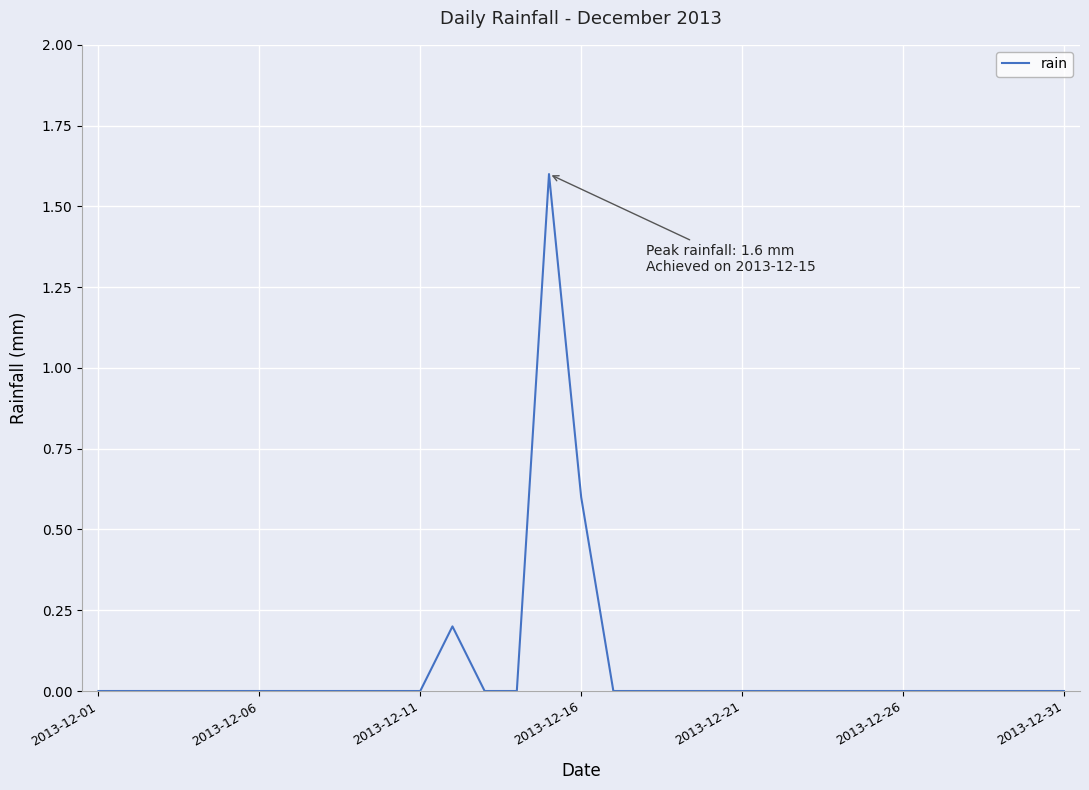

What is the difference between the maximum and minimum values?

1.6